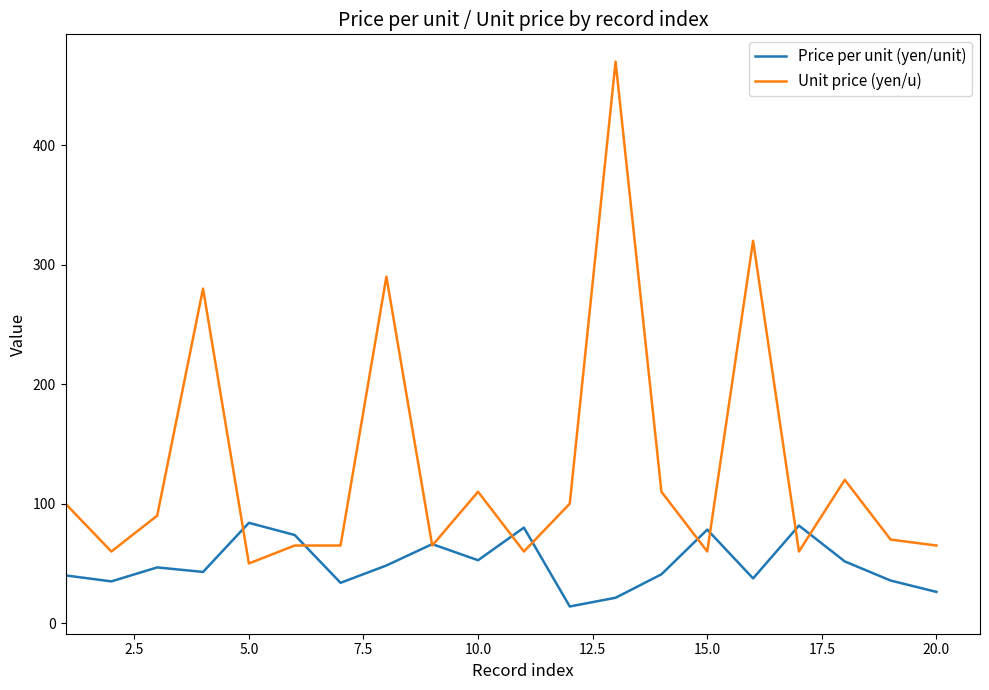

Which series has the largest total across all categories?

Unit price (yen/u)